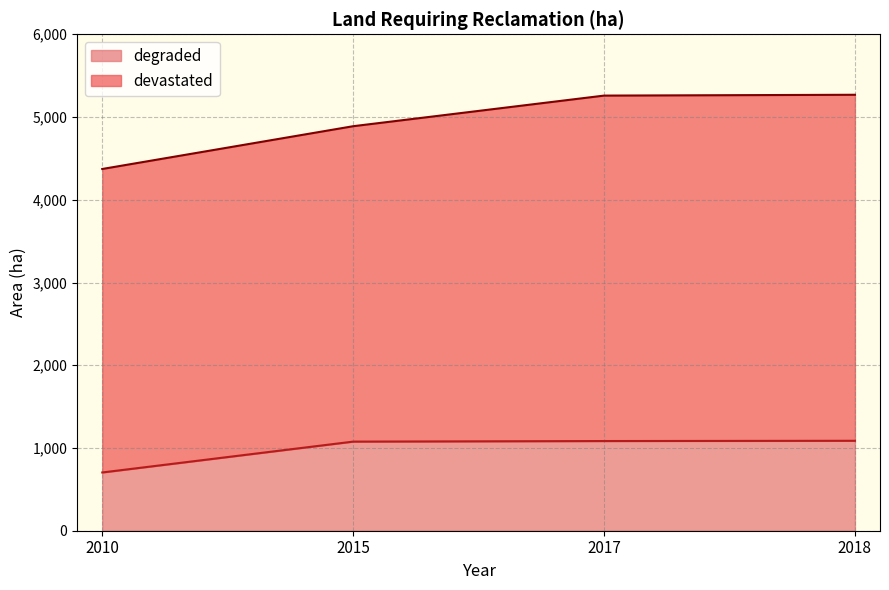

What is the average value?

988